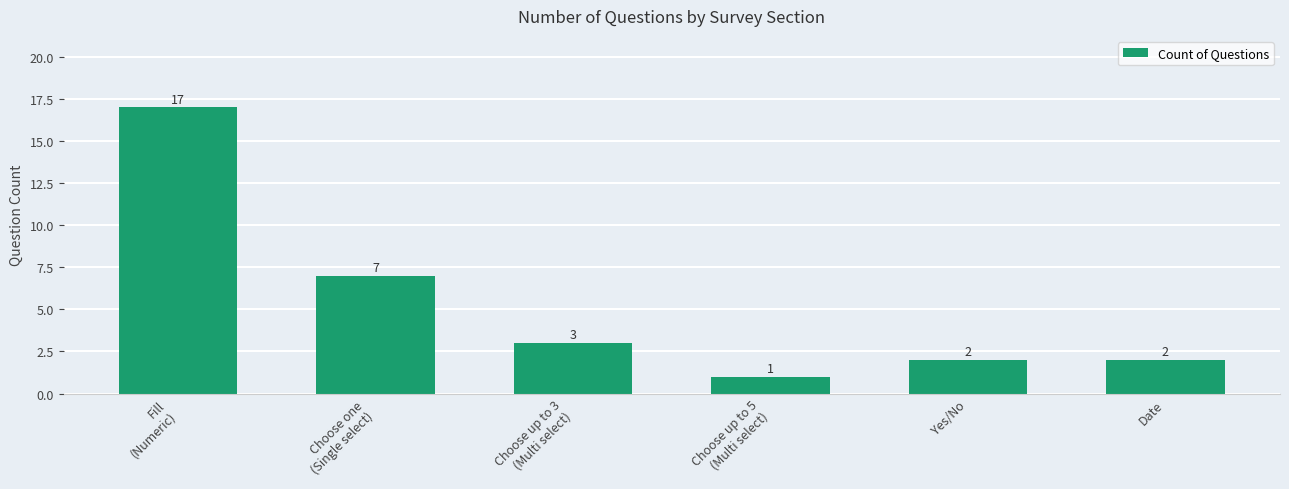

True or false: the data shows 2 at Yes/No.

True